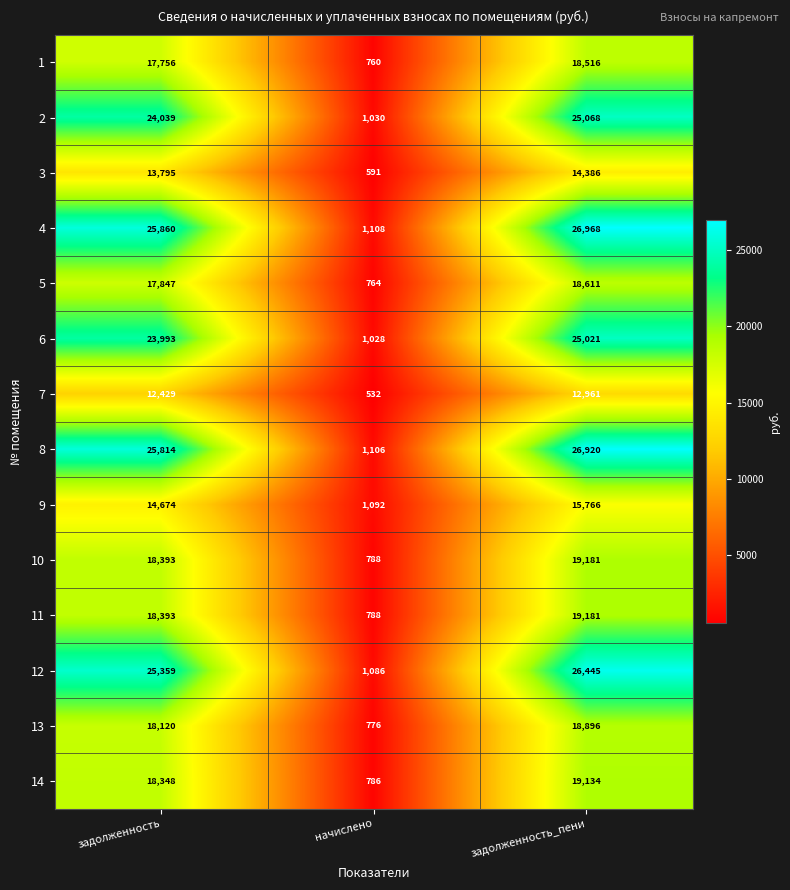

At which category does the chart reach its peak across all series?

задолженность_пени